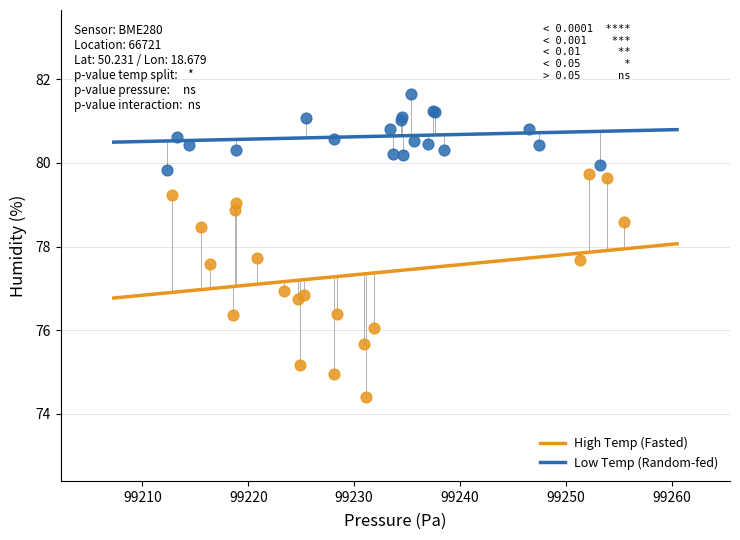

What are all the series names shown in the legend?

High Temp (Fasted), Low Temp (Random-fed)